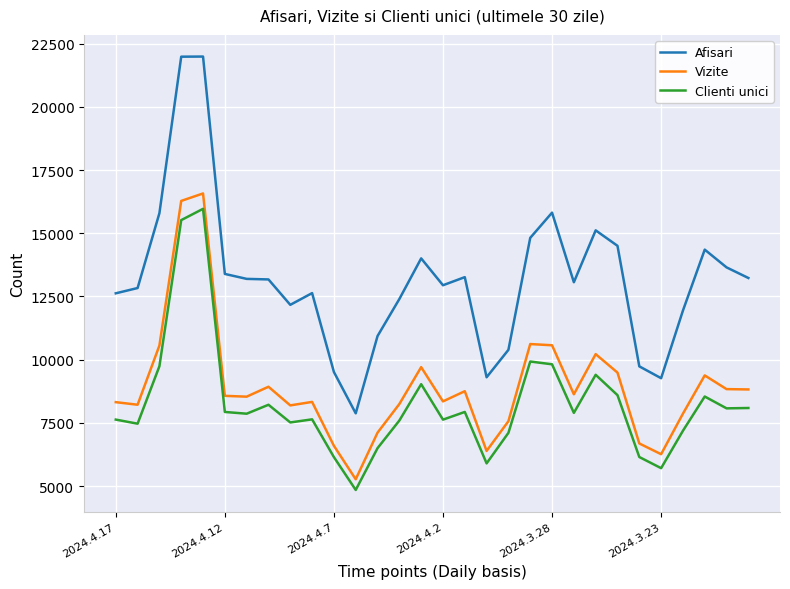

Which series has the largest total across all categories?

Afisari